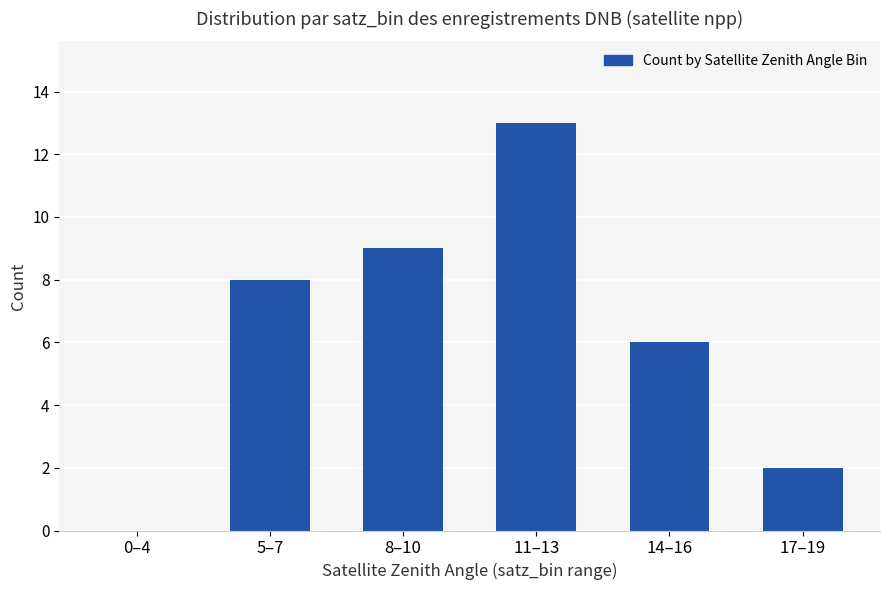

Reading left to right, transcribe all the data shown in this chart.

0–4=0	5–7=8	8–10=9	11–13=13	14–16=6	17–19=2